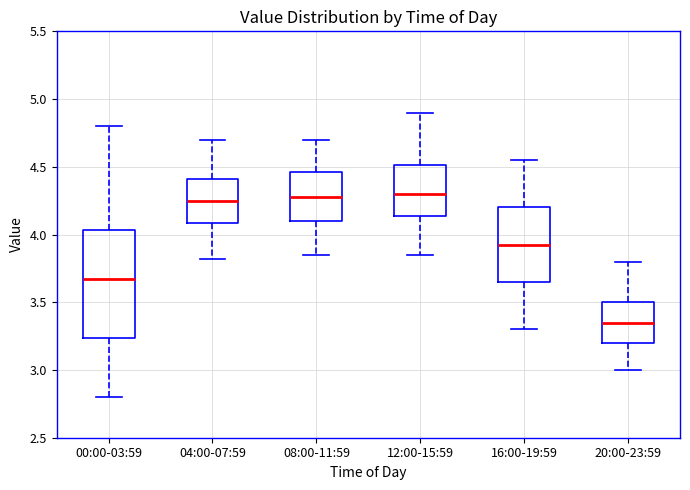

Reading left to right, transcribe this box plot: for each box, give where its median line is, the range the box spans, and where its two whiskers end, as read against the y-axis. The values are not printed on the chart, so give them approximately, as read against the axis.

00:00-03:59: median 3.70, box 3.25 to 4.05, whiskers 2.80 to 4.80
04:00-07:59: median 4.25, box 4.10 to 4.40, whiskers 3.80 to 4.70
08:00-11:59: median 4.30, box 4.10 to 4.45, whiskers 3.85 to 4.70
12:00-15:59: median 4.30, box 4.15 to 4.50, whiskers 3.85 to 4.90
16:00-19:59: median 3.95, box 3.65 to 4.20, whiskers 3.30 to 4.55
20:00-23:59: median 3.35, box 3.20 to 3.50, whiskers 3.00 to 3.80